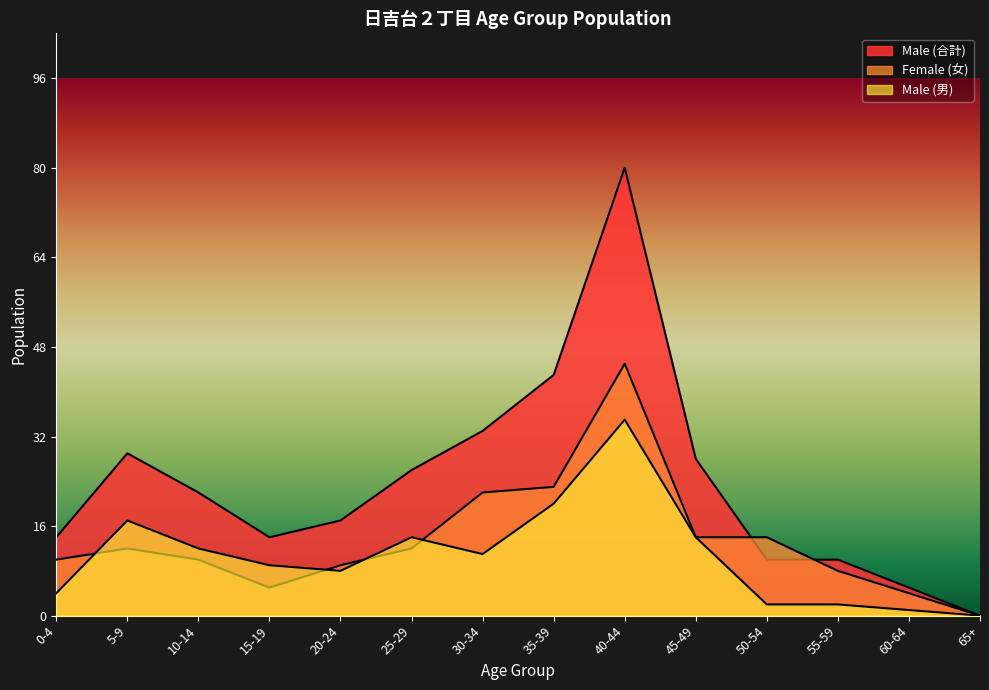

The Male (合計) series shows 5 at 60-64. True or false?

True